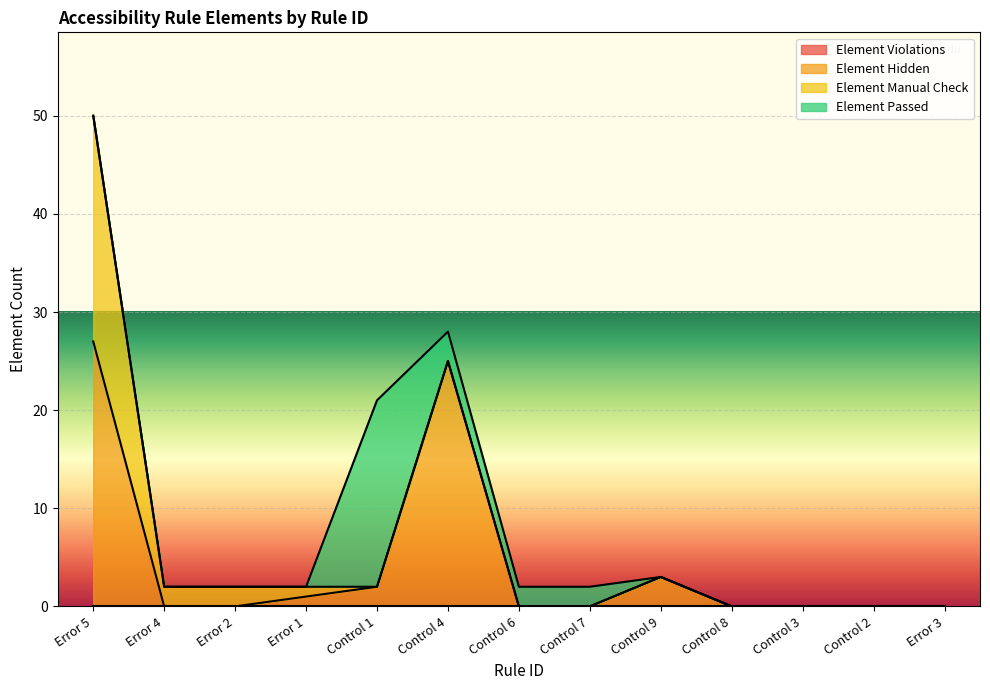

Where is Element Hidden nearest to the value 13?

Control 9